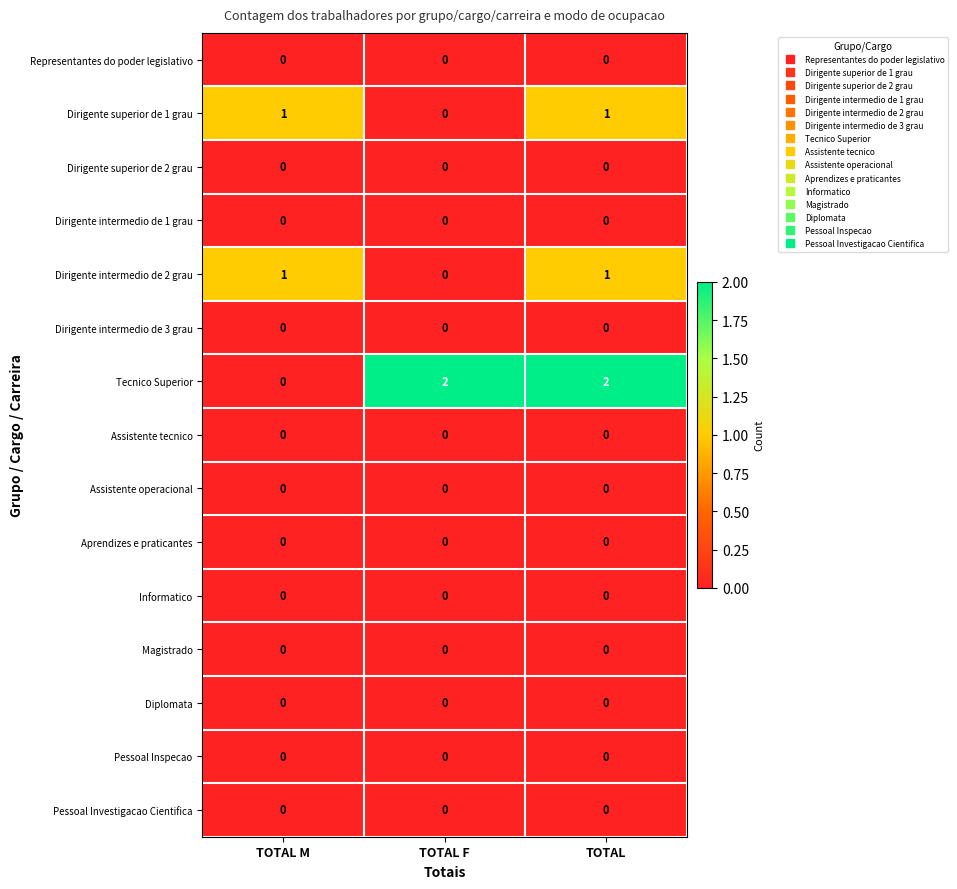

True or false: Representantes do poder legislativo has a value of 0 at TOTAL M.

True